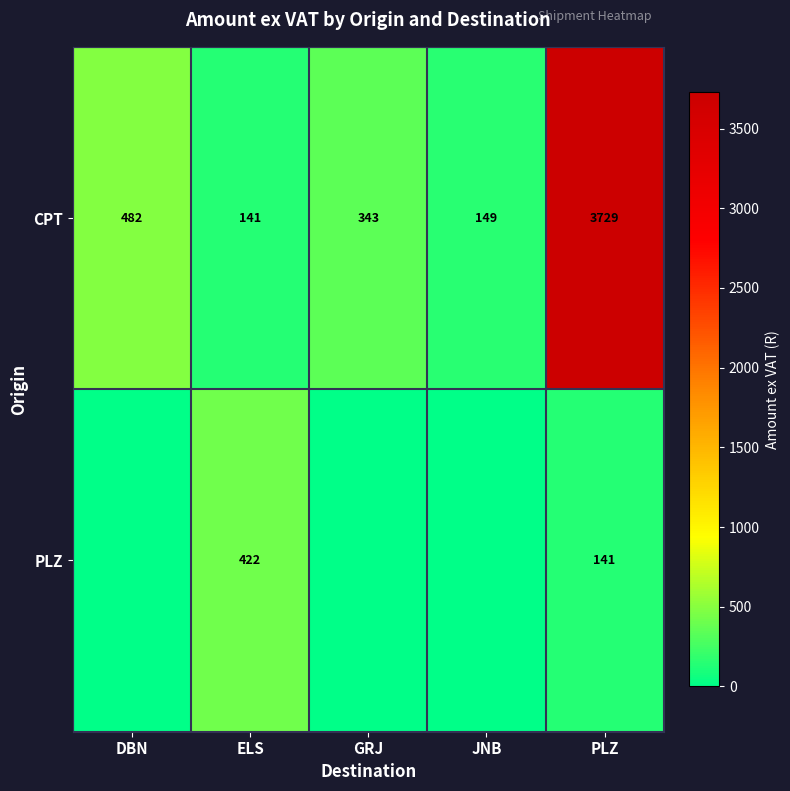

What is the approximate value of row_0 at GRJ?

343.1